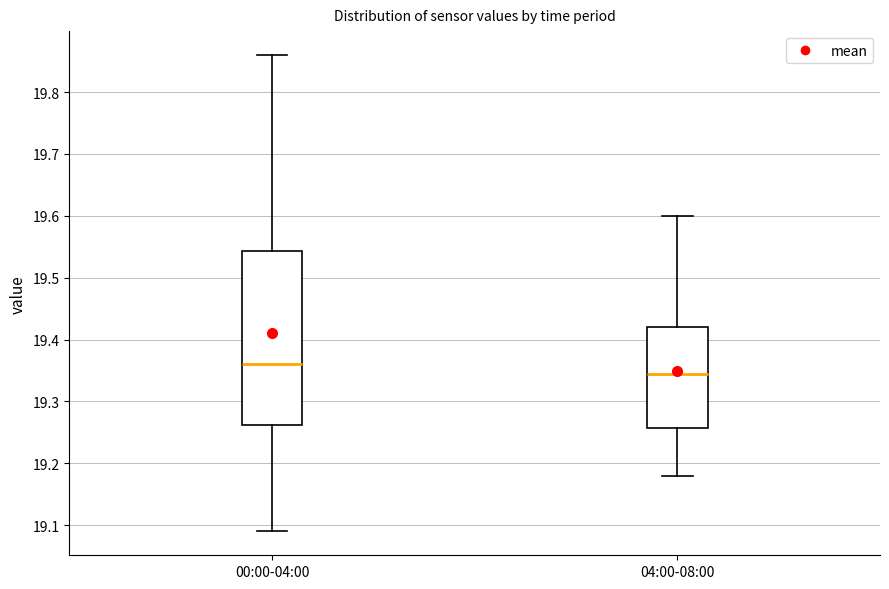

Reading left to right, read every box against the y-axis: the position of its median line, the range the box covers, and the ends of its whiskers. The values are not printed on the chart, so give them approximately, as read against the axis.

00:00-04:00: median 19.36, box 19.26 to 19.54, whiskers 19.09 to 19.86
04:00-08:00: median 19.35, box 19.26 to 19.42, whiskers 19.18 to 19.60